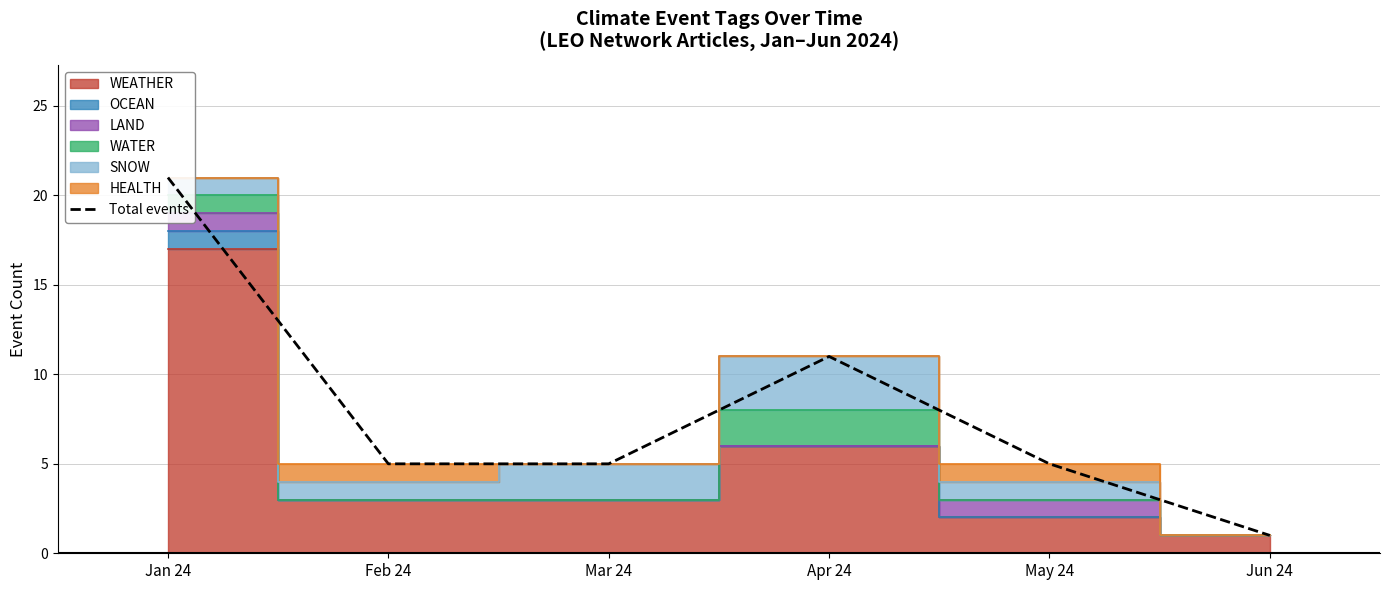

Reading left to right, extract all data points from this chart.

21	5	5	11	5	1